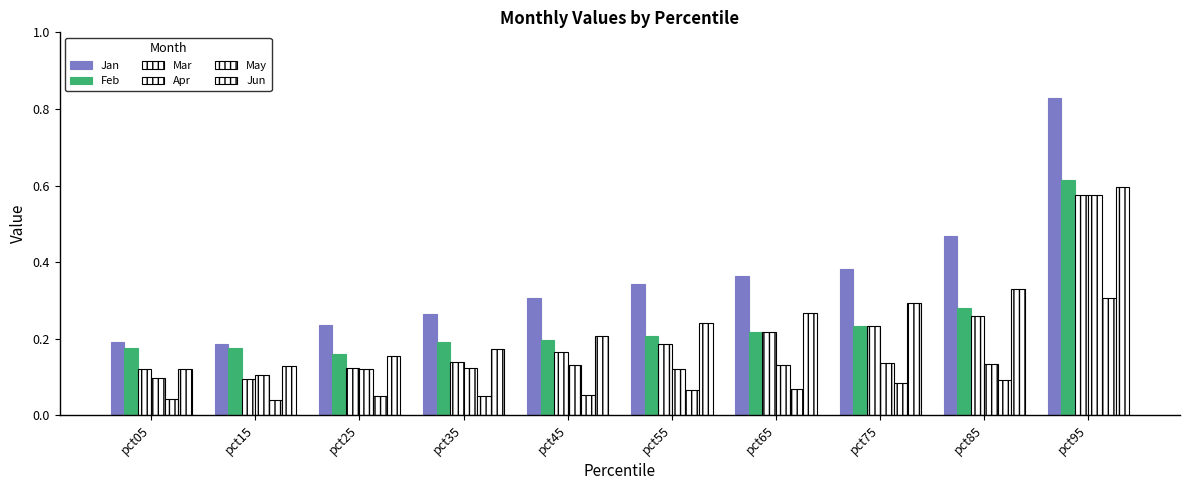

At pct55, list the series in order from largest to smallest.

Jan, Jun, Feb, Mar, Apr, May